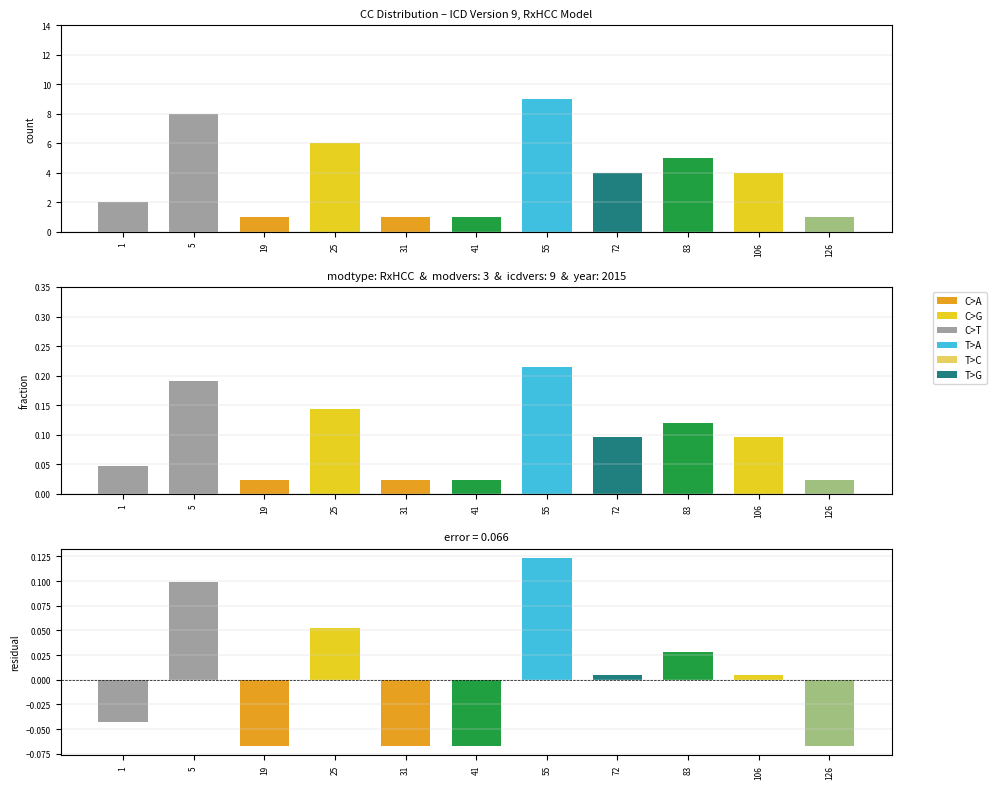

At 72, list the series in order from largest to smallest.

count, fraction, residual